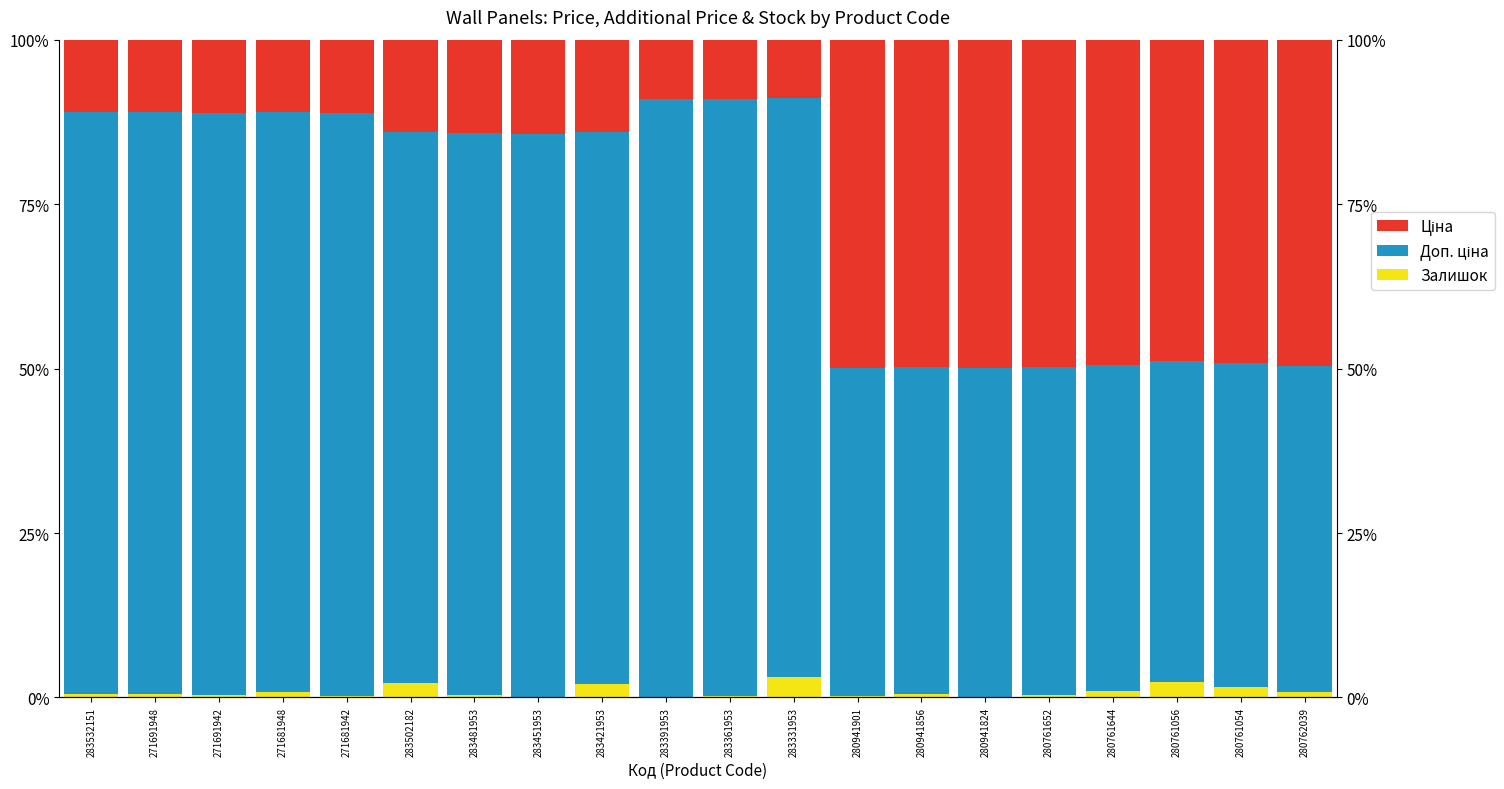

Which series has the largest total across all categories?

Доп. ціна